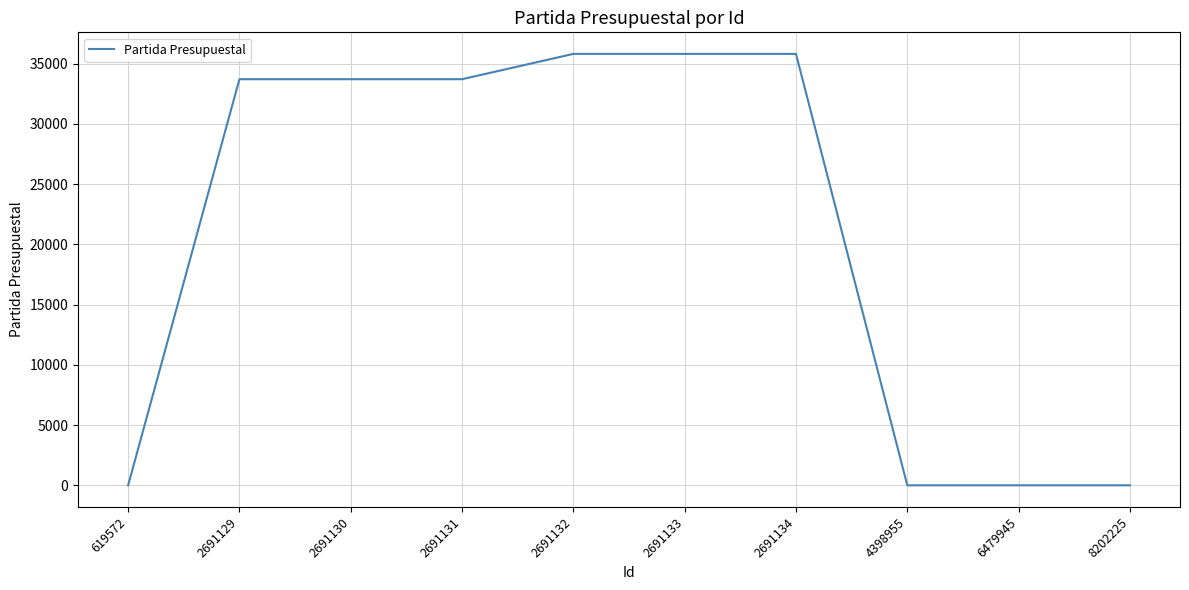

The chart shows a value of 35801 at 2691132. True or false?

True